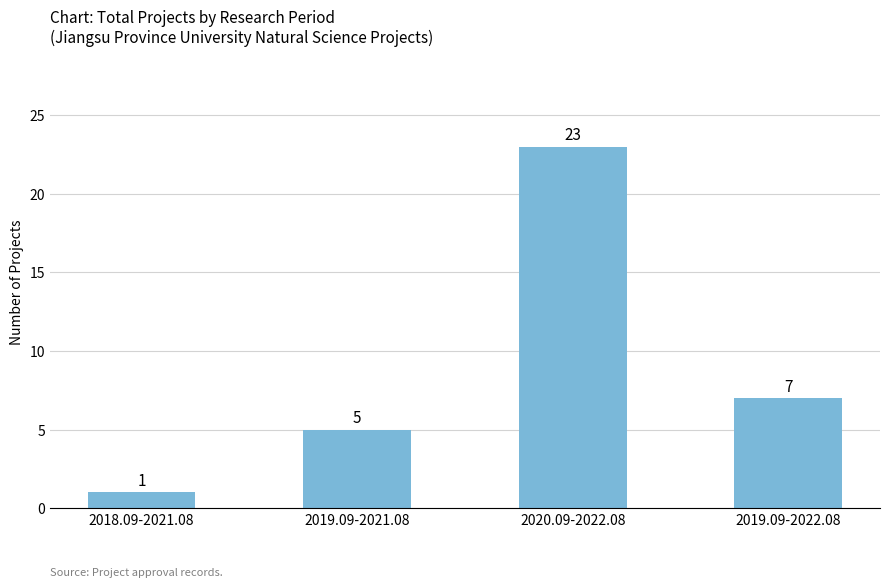

The chart shows a value of 3 at 2019.09-2021.08. True or false?

False